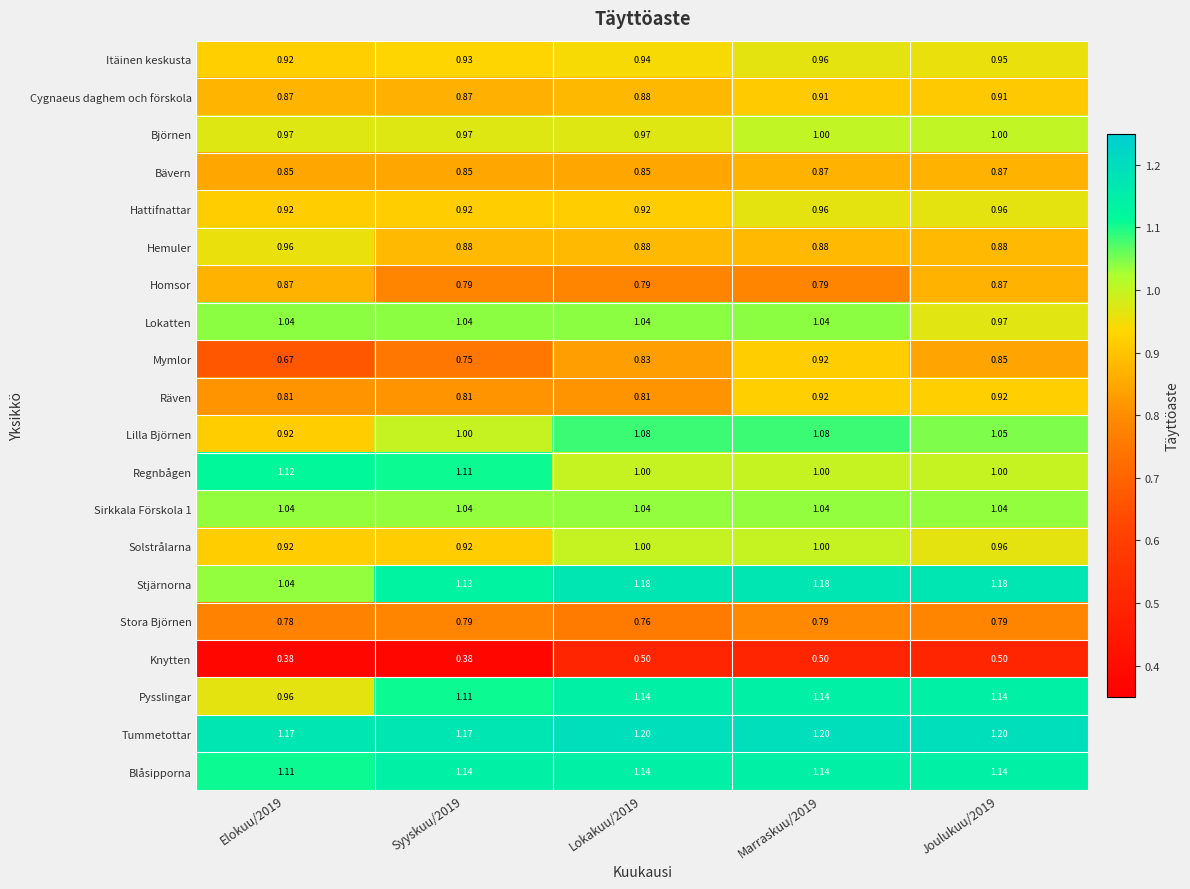

Which series changed the most between Lokakuu/2019 and Marraskuu/2019?

Räven